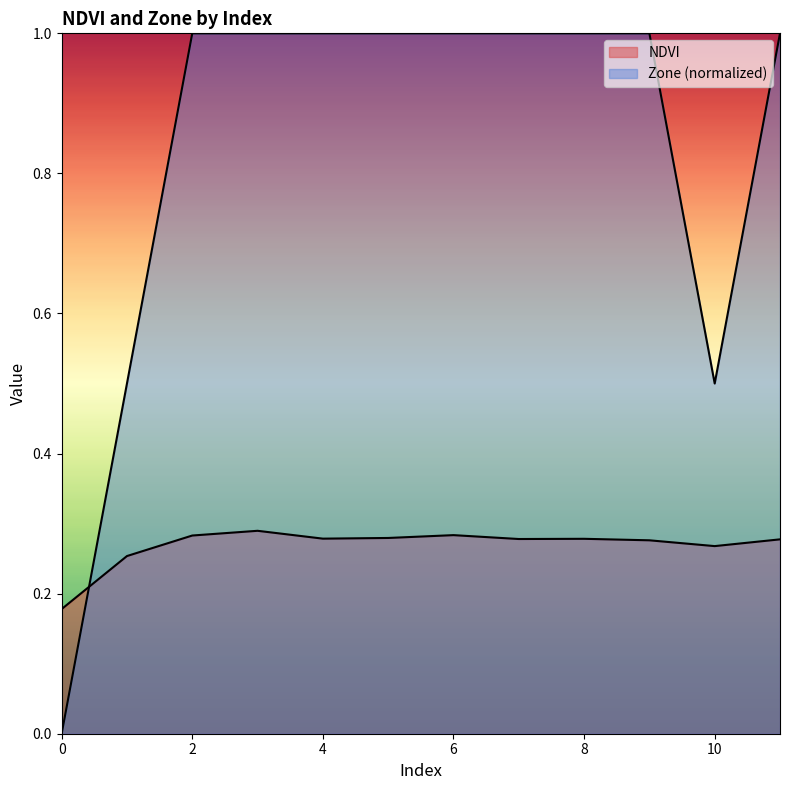

What is the total value across all series at 0?

0.2